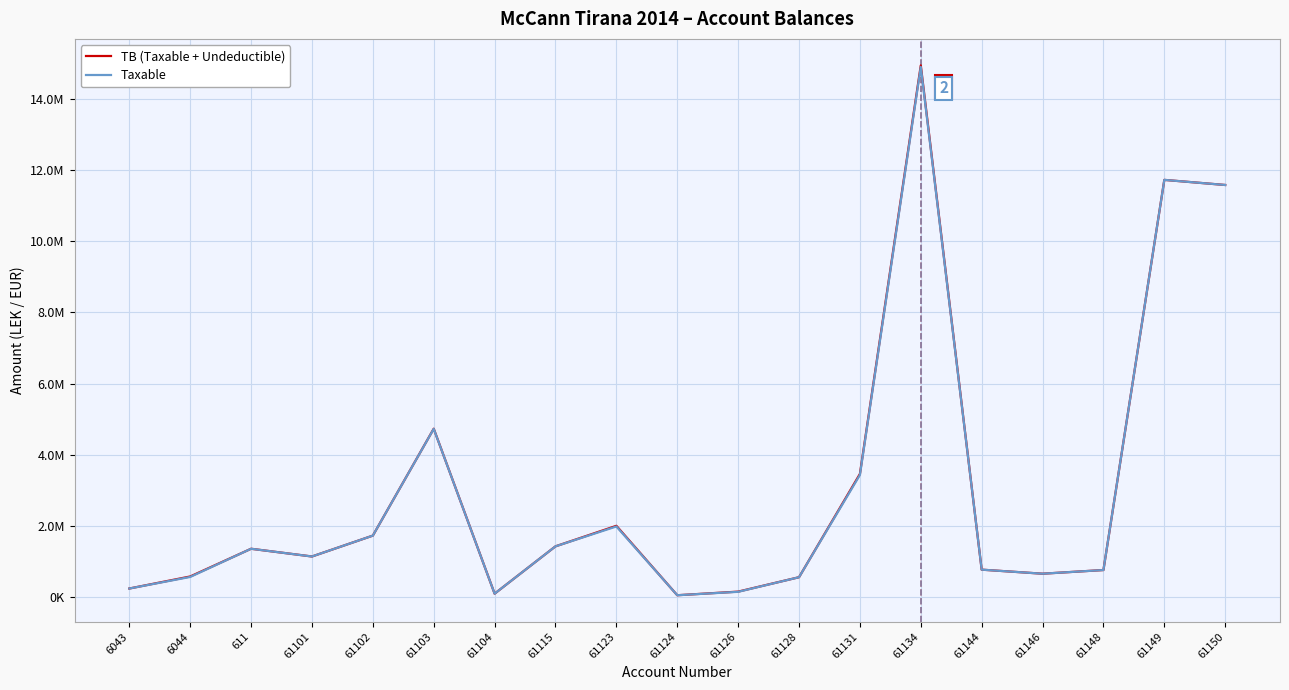

Where does the TB (Taxable + Undeductible) series first go above 1149043?

611